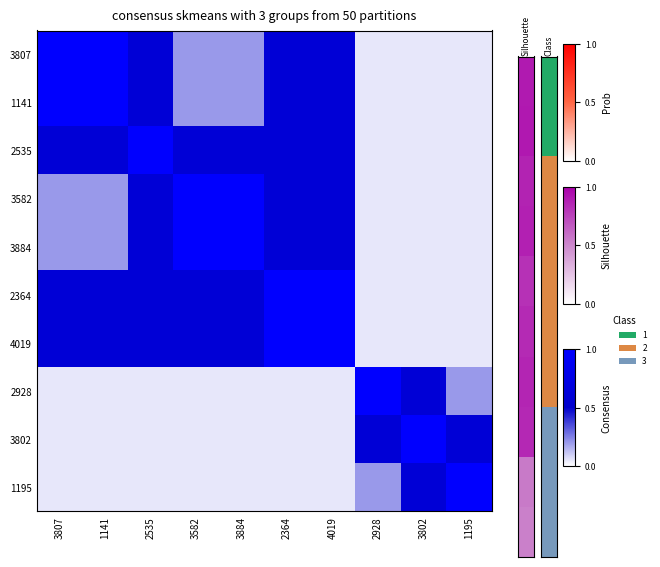

At which category does the chart reach its peak across all series?

3807